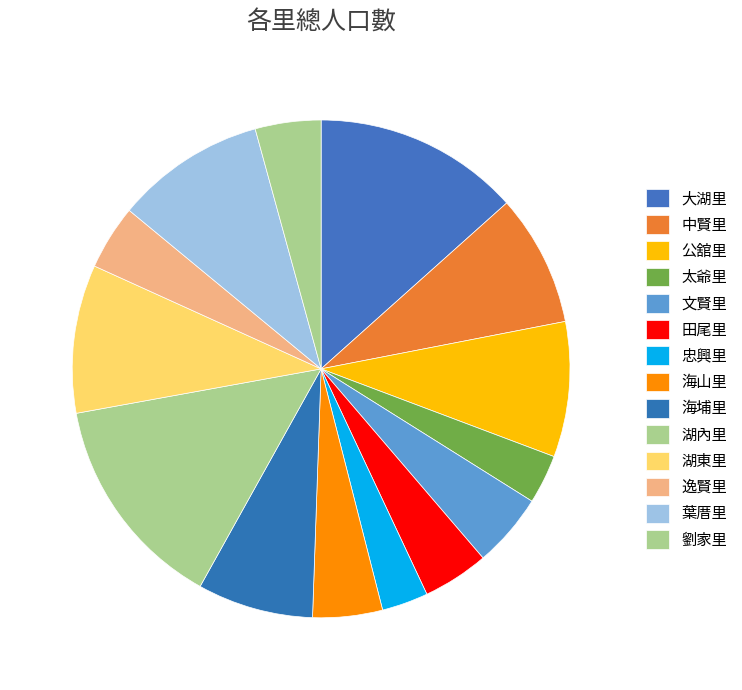

What percentage is the 海埔里 slice, to the nearest percent?

8%